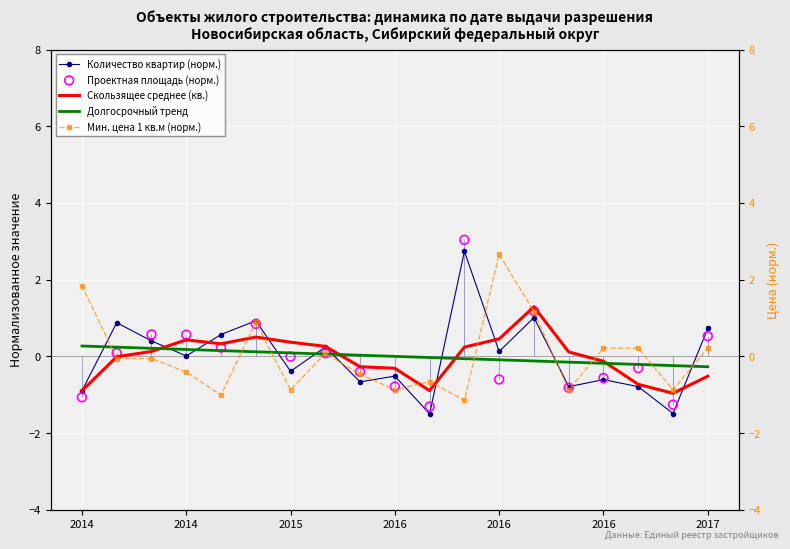

Which series reaches the minimum Y coordinate?

Количество квартир (норм.)